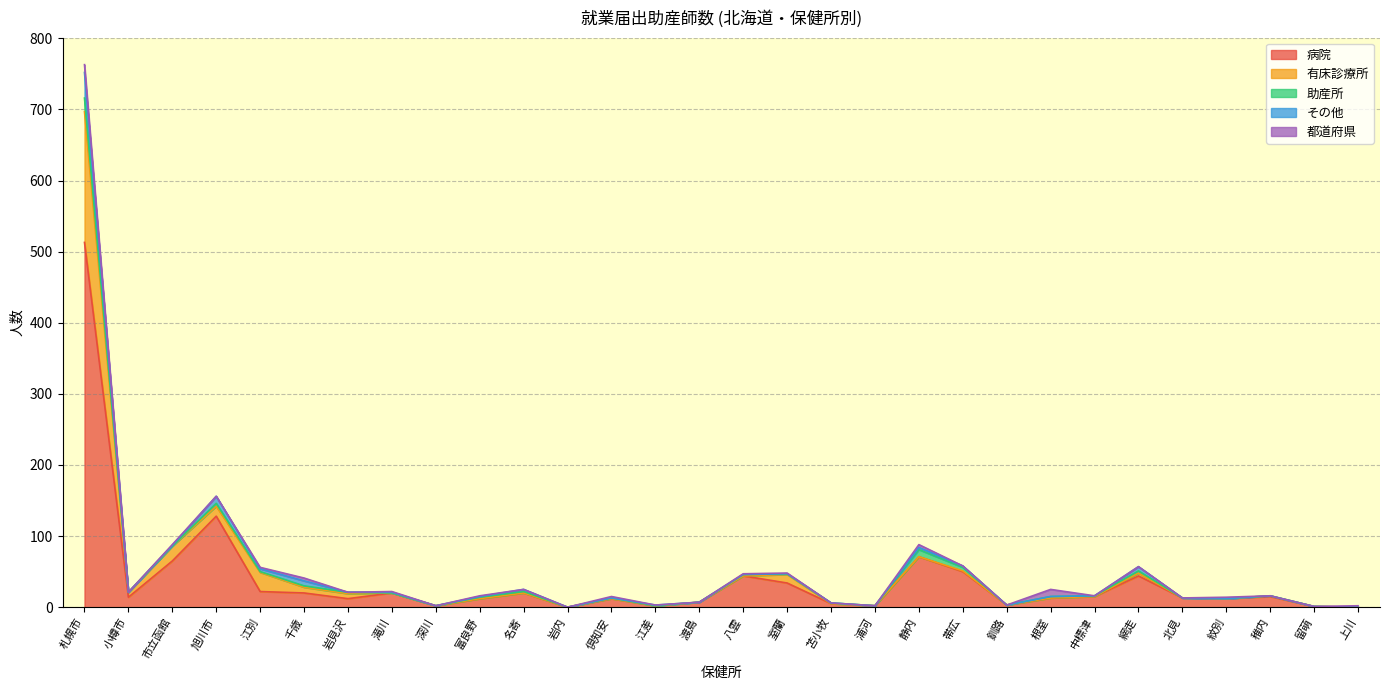

What is the average value of the 有床診療所 series?

10